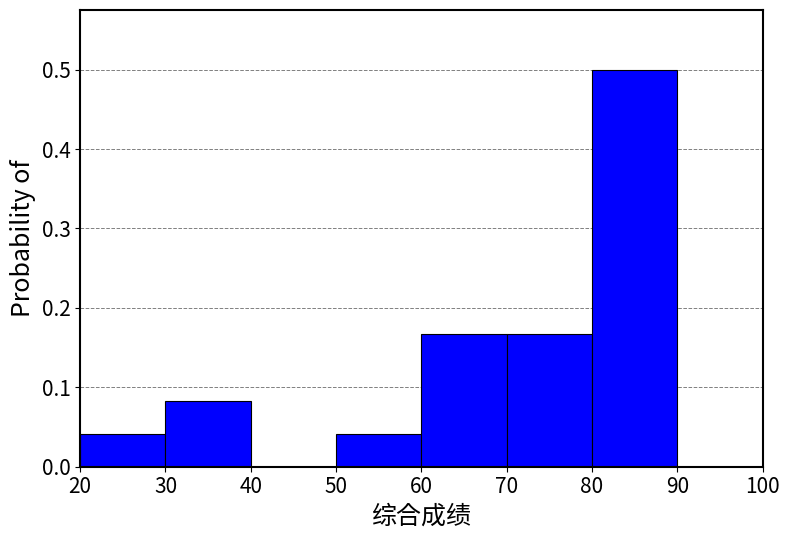

Reading left to right, transcribe this chart: for each bar, give the range it covers on the x-axis and its height. The values are not printed on the chart, so give them approximately, as read against the axis.

20 to 30: 0.04
30 to 40: 0.08
40 to 50: 0
50 to 60: 0.04
60 to 70: 0.17
70 to 80: 0.17
80 to 90: 0.50
90 to 100: 0